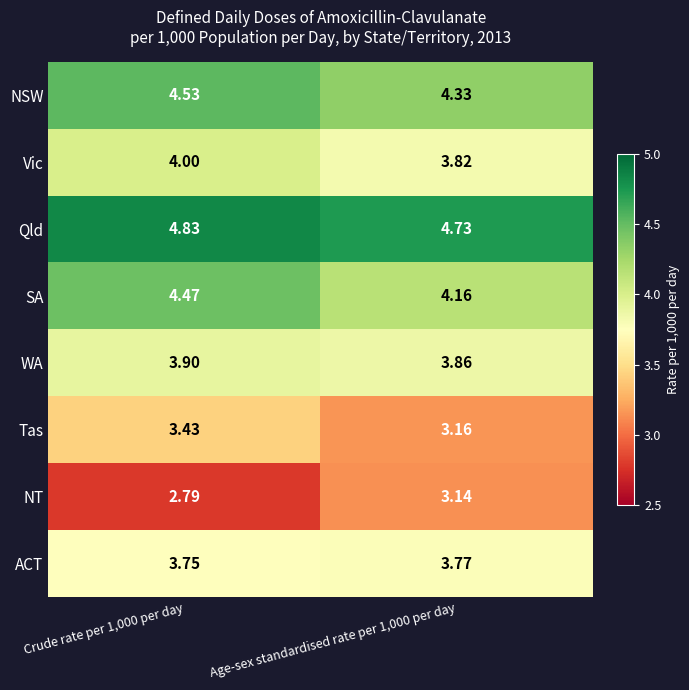

Which series has the largest total across all categories?

Qld